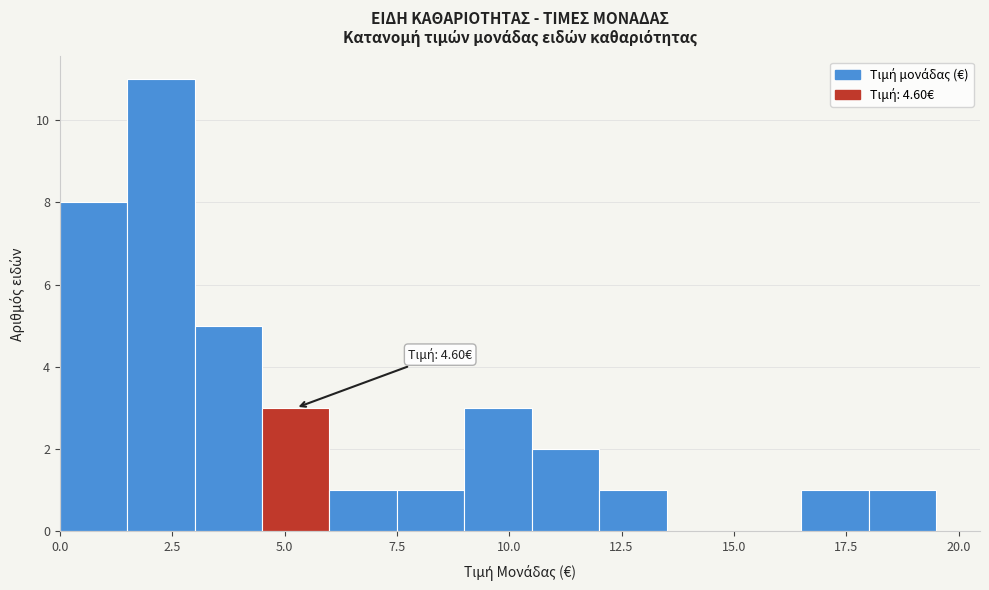

Around what value on the x-axis is the tallest bar? Give the approximate position of its centre, as read against the axis.

2.5